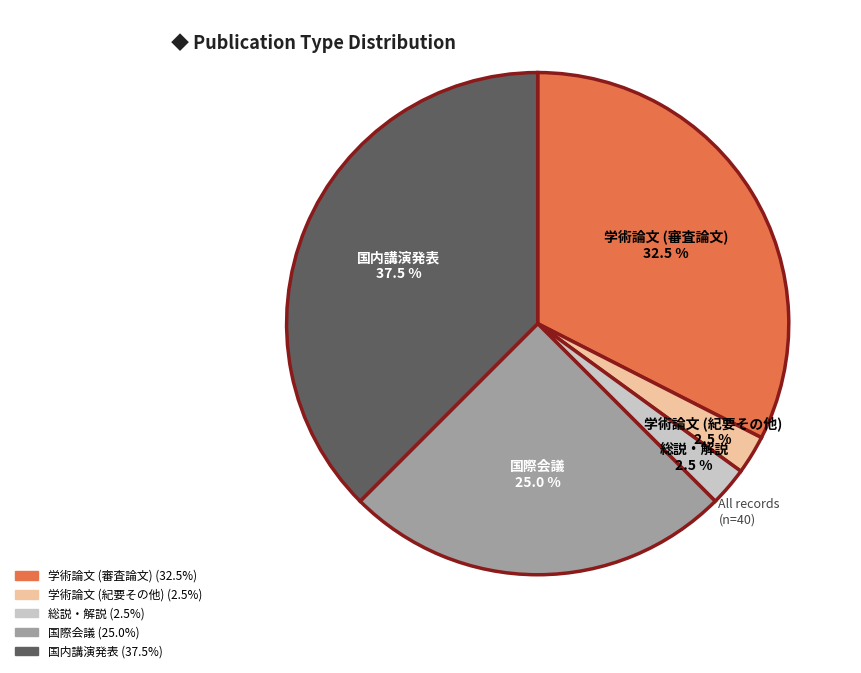

How many slices are in this pie chart?

5